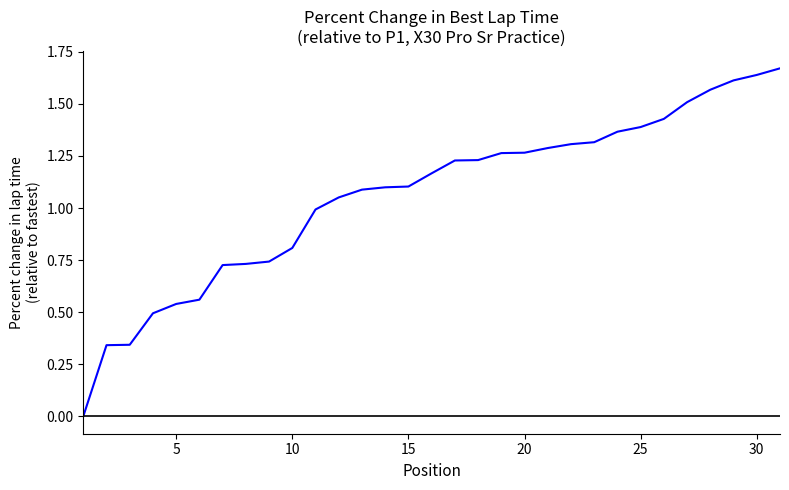

Is this an area chart (filled region under the line)?

No